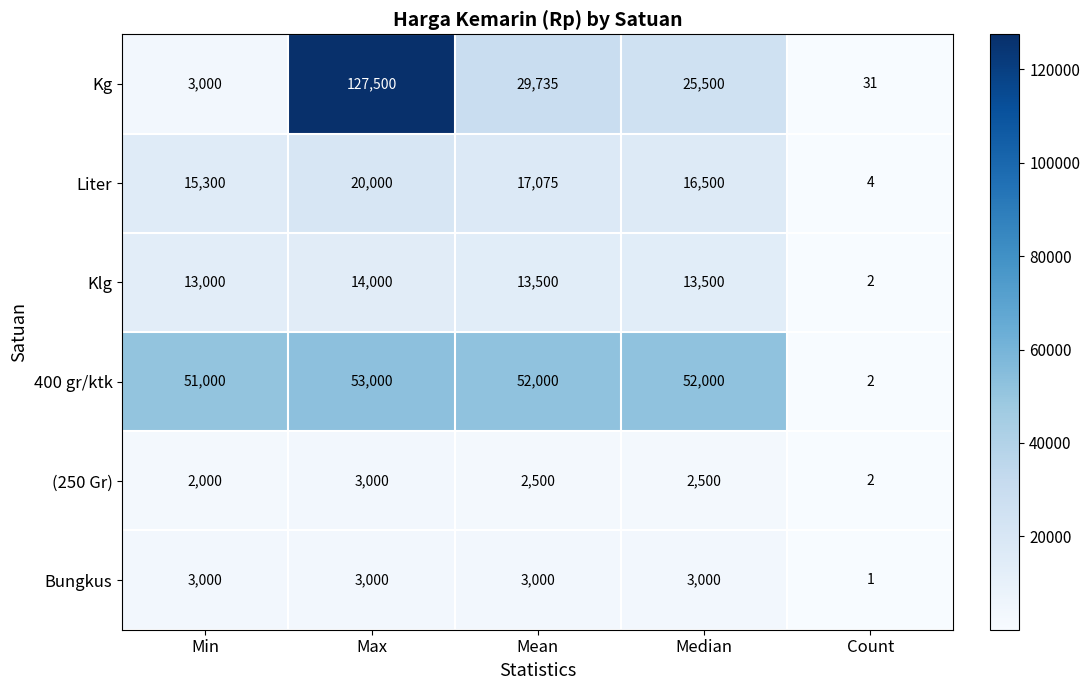

Reading right to left, transcribe all the data shown in this chart.

Kg: 31	25500	29735	127500	3000
Liter: 4	16500	17075	20000	15300
Klg: 2	13500	13500	14000	13000
400 gr/ktk: 2	52000	52000	53000	51000
(250 Gr): 2	2500	2500	3000	2000
Bungkus: 1	3000	3000	3000	3000